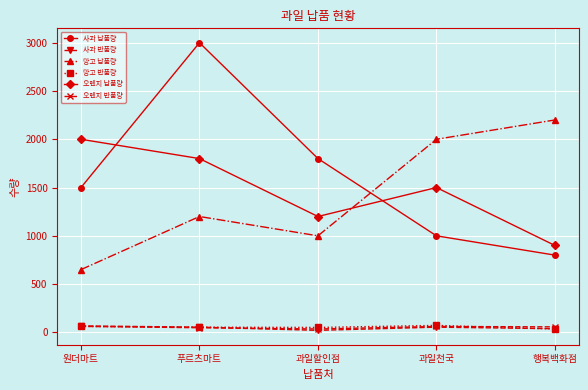

Which series ends up on top after the final intersection of 오렌지 납품량 and 망고 납품량?

망고 납품량